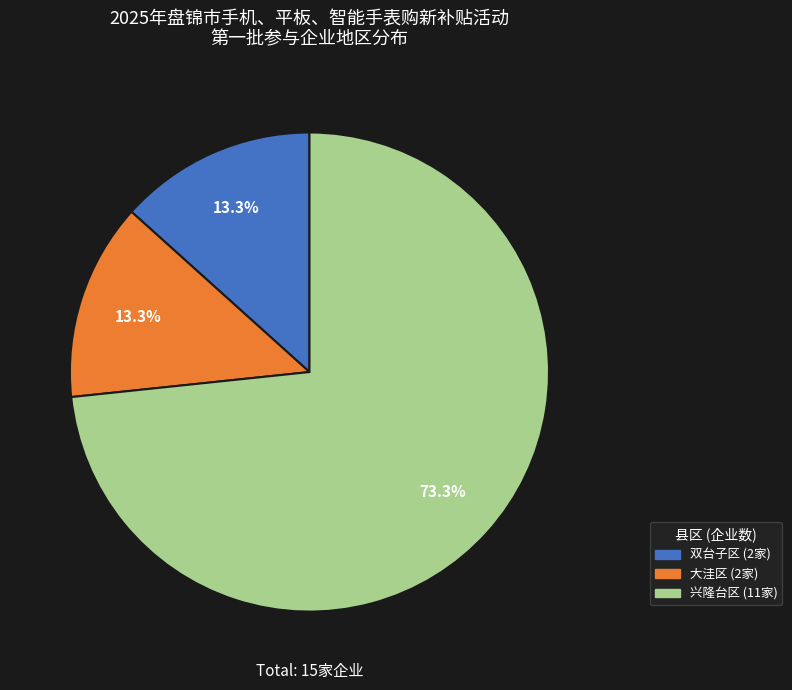

What percentage is the 大洼区 slice, to the nearest percent?

13%